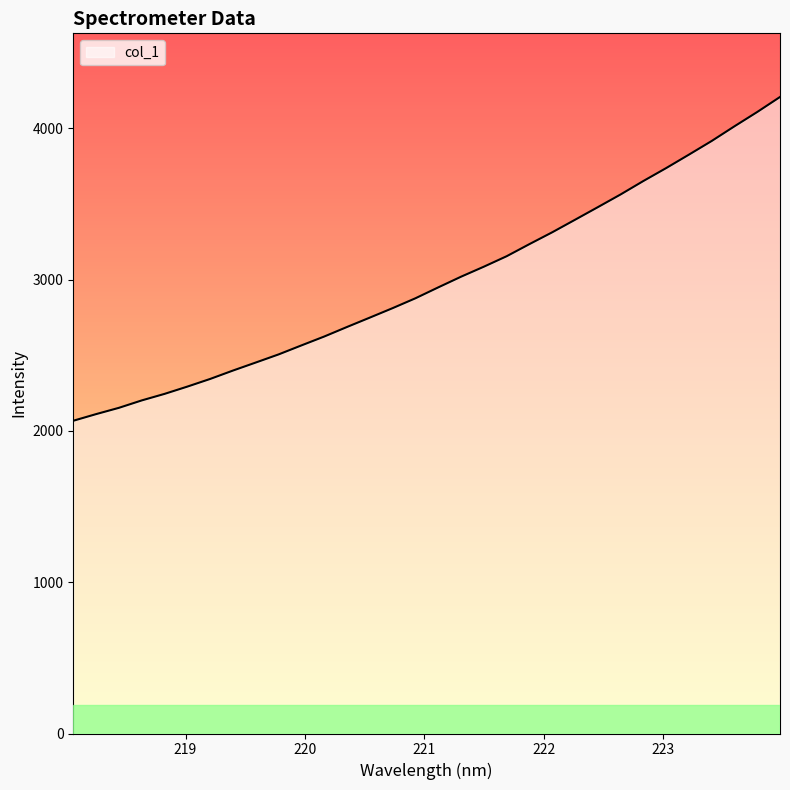

What is the greatest value displayed?

4207.4